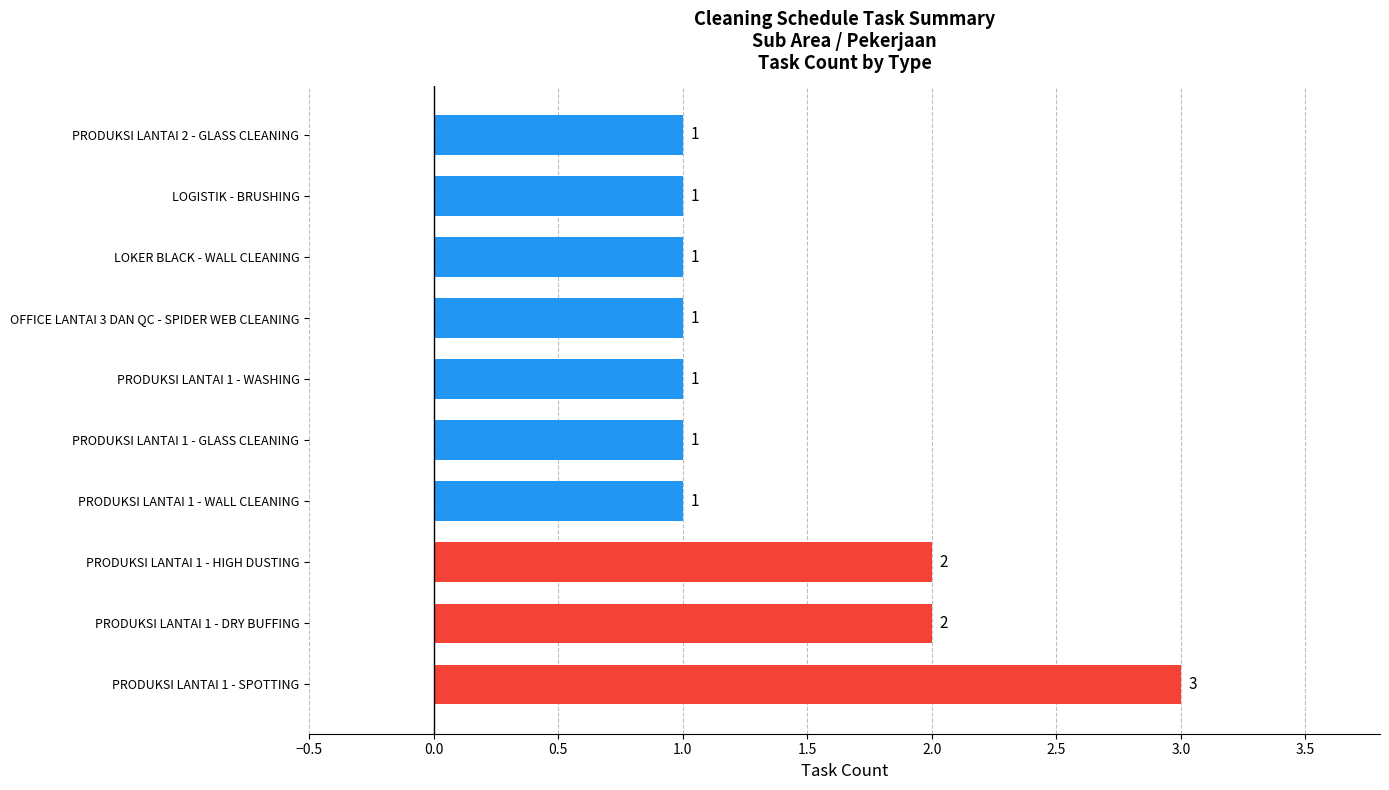

What is the sum of all values?

14